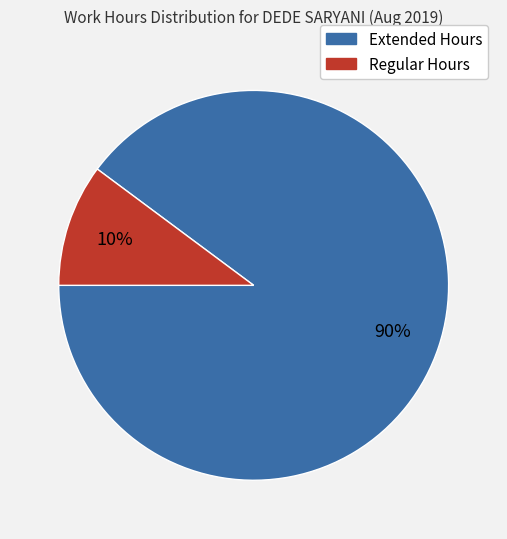

To the nearest percent, what is the difference between the largest and smallest slice percentages?

80%